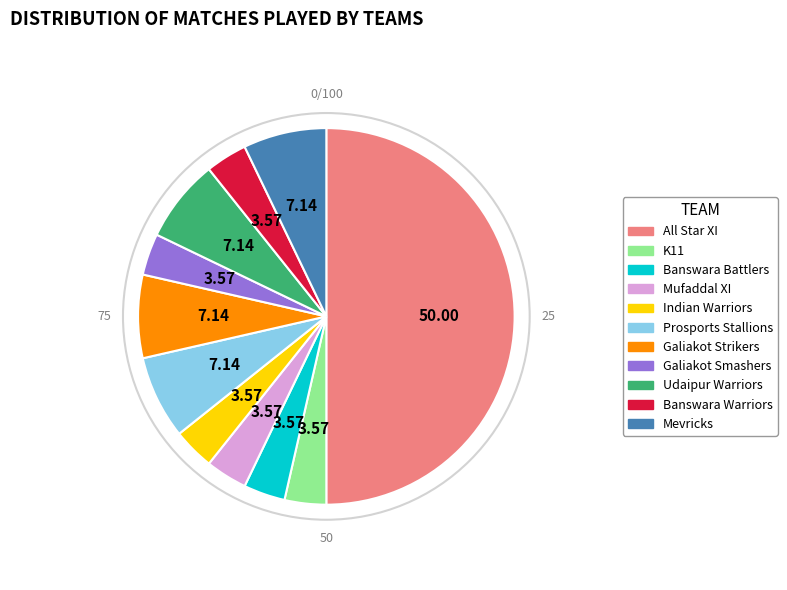

True or false: All Star XI accounts for 50% of the total.

True